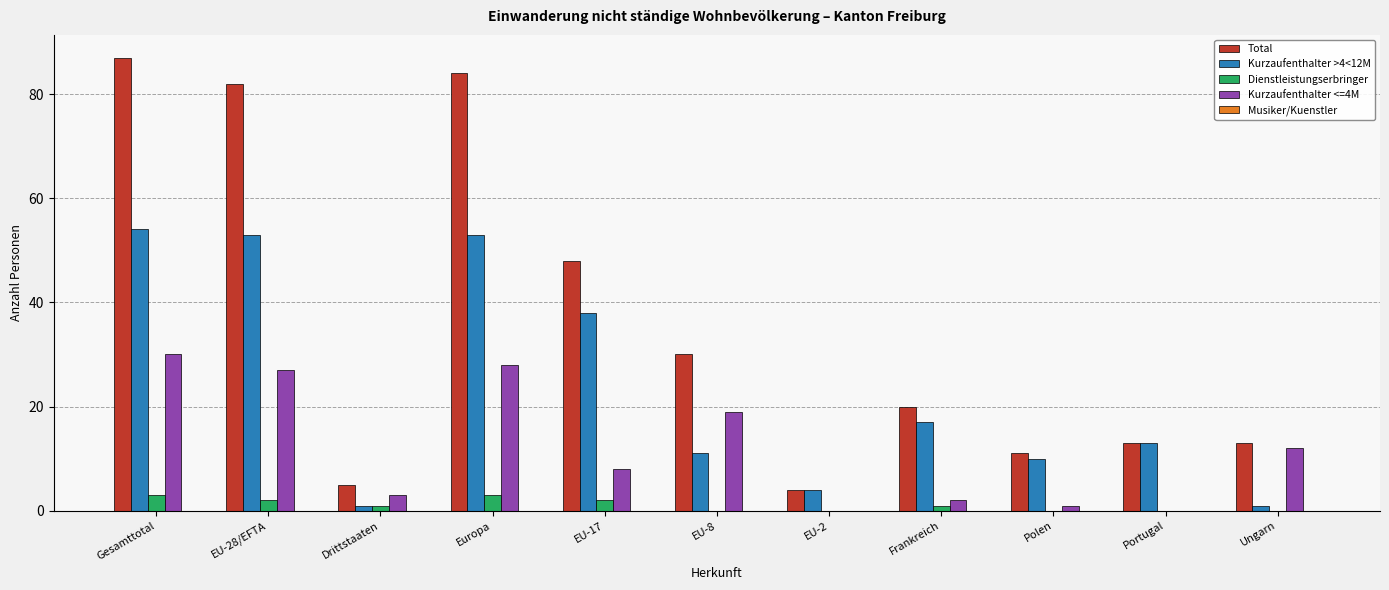

What is the difference between the Total values at Europa and EU-17?

36